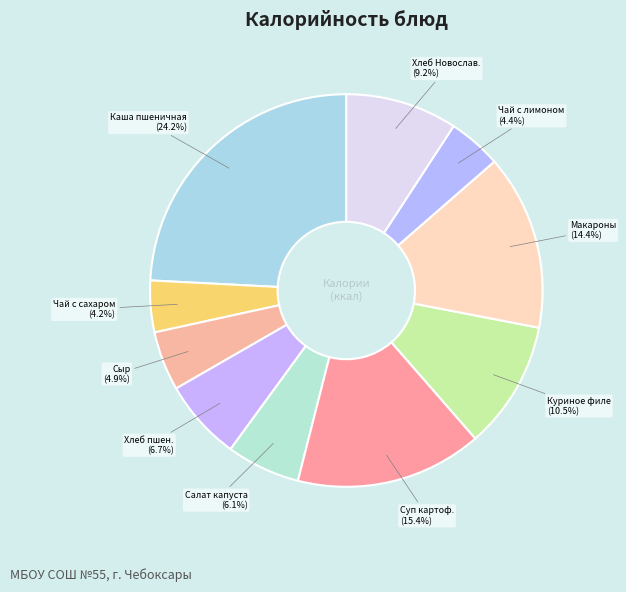

Which category has the smallest portion of the pie?

Чай с сахаром